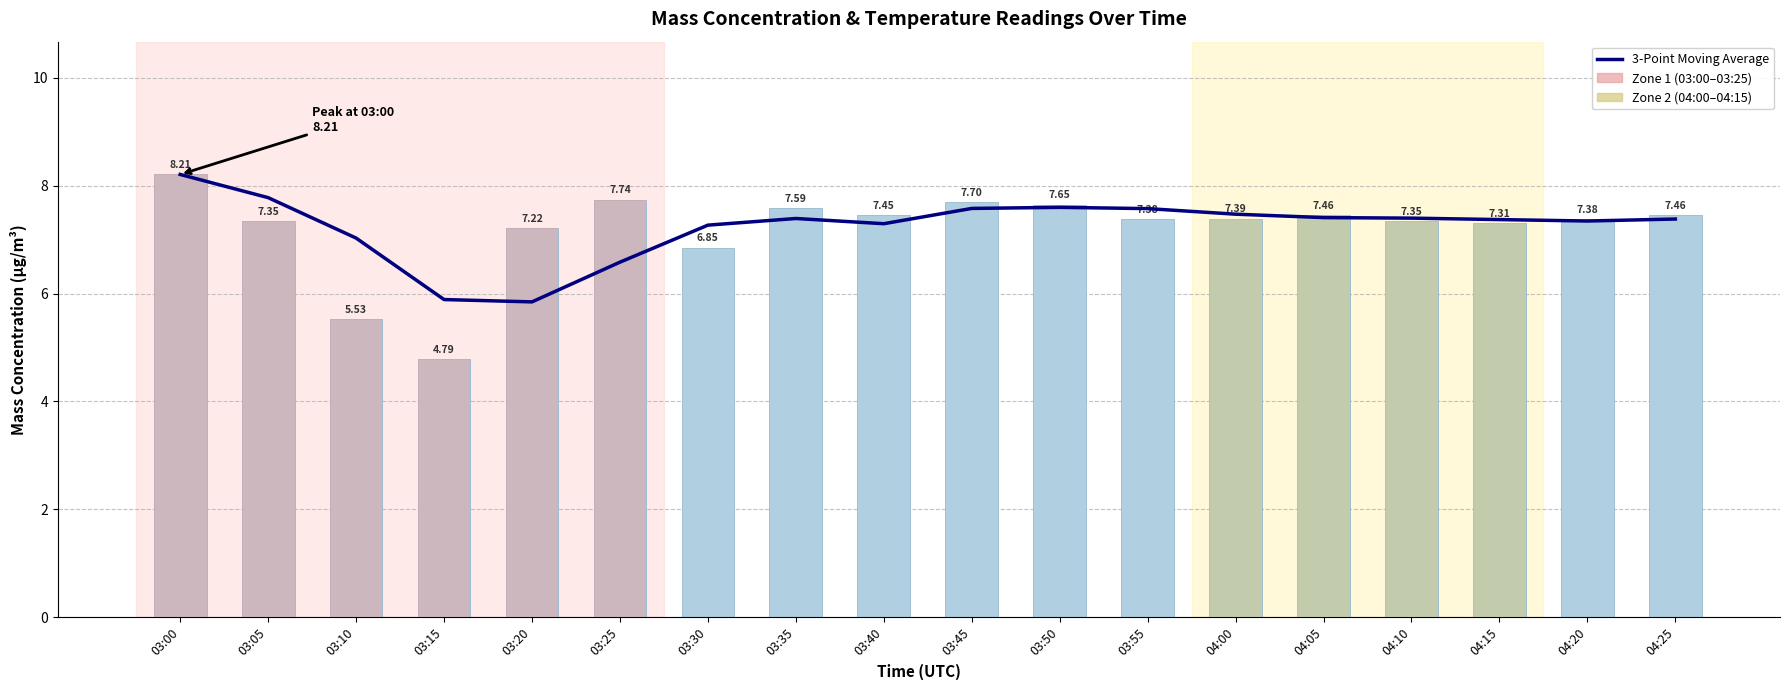

At how many categories does at least one series exceed 7?

17